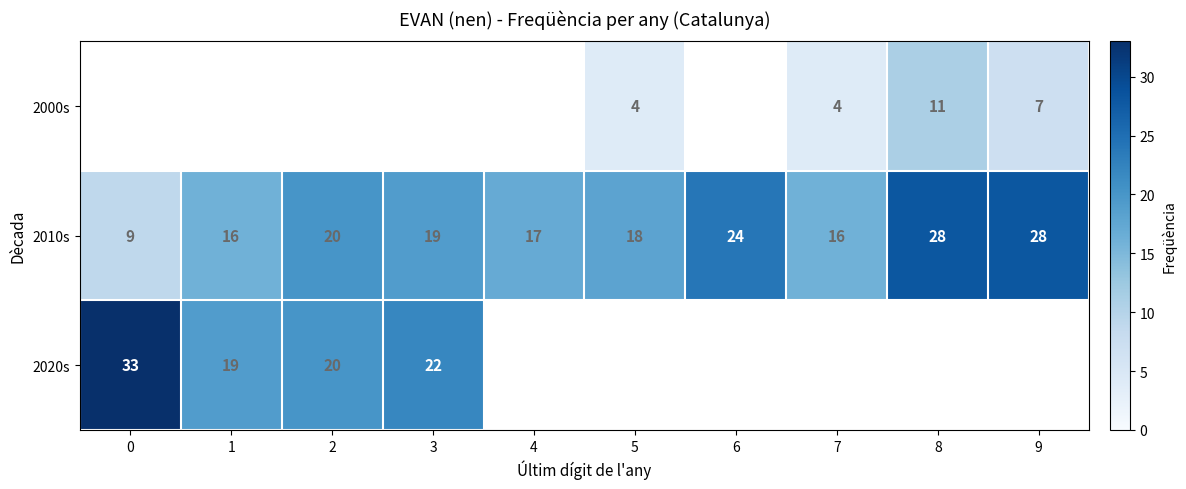

At which label is 2010s closest to 18?

5